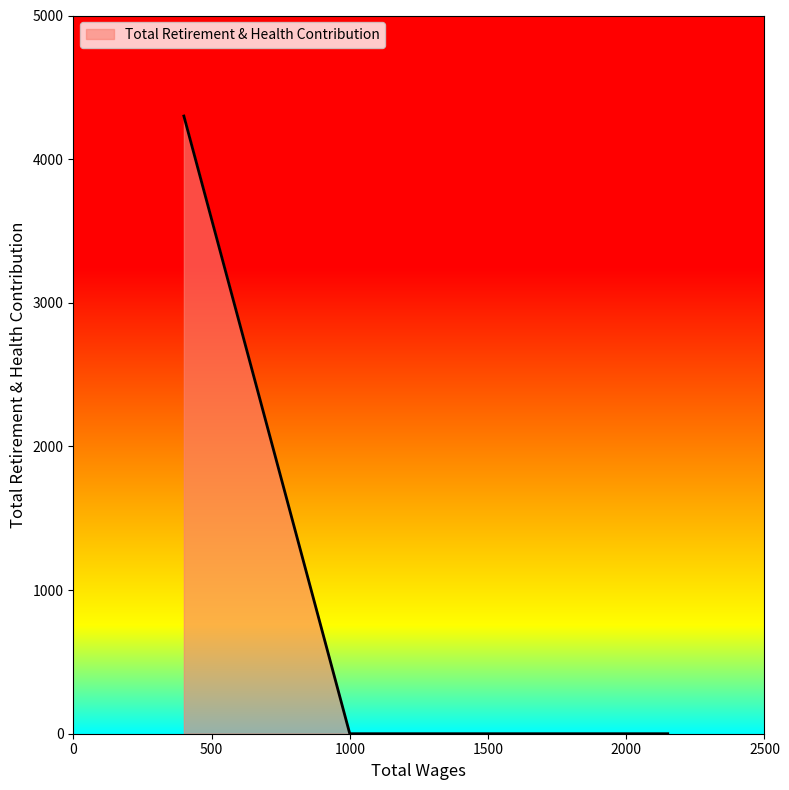

True or false: the data has more than 2 interior local peaks.

False